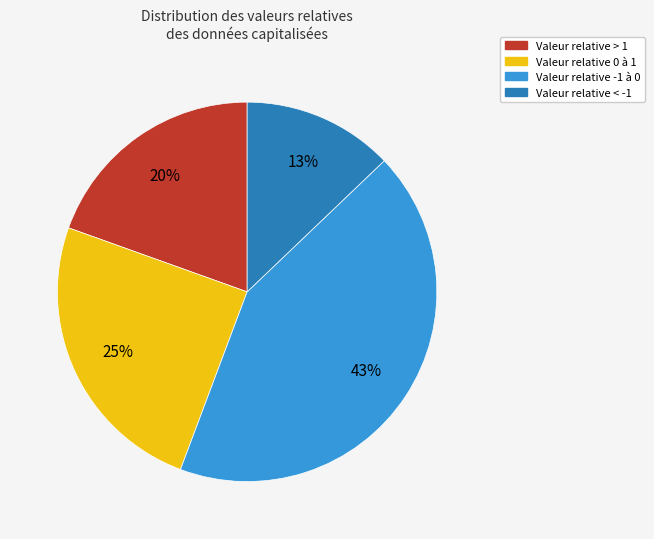

Is there a majority slice in this chart?

No